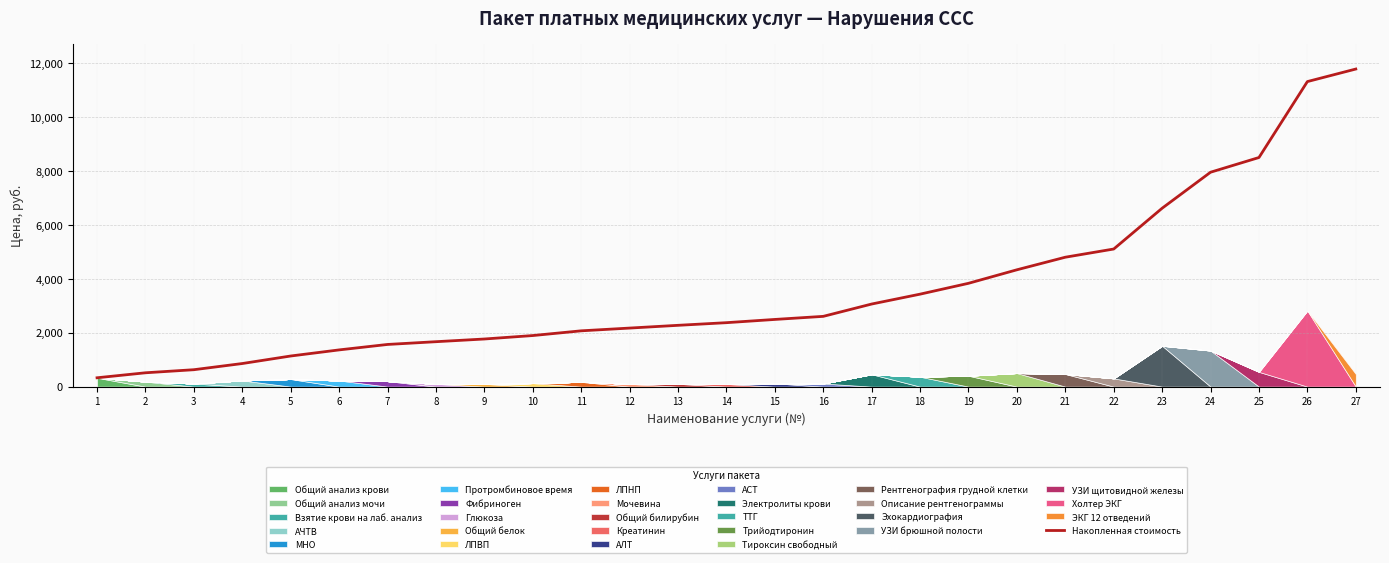

Reading right to left, what are all the values shown in this chart?

27=11769	26=11304	25=8490	24=7945	23=6611	22=5099	21=4795	20=4329	19=3828	18=3426	17=3060	16=2603	15=2489	14=2369	13=2271	12=2169	11=2067	10=1892	9=1764	8=1664	7=1562	6=1360	5=1134	4=855	3=626	2=512	1=327